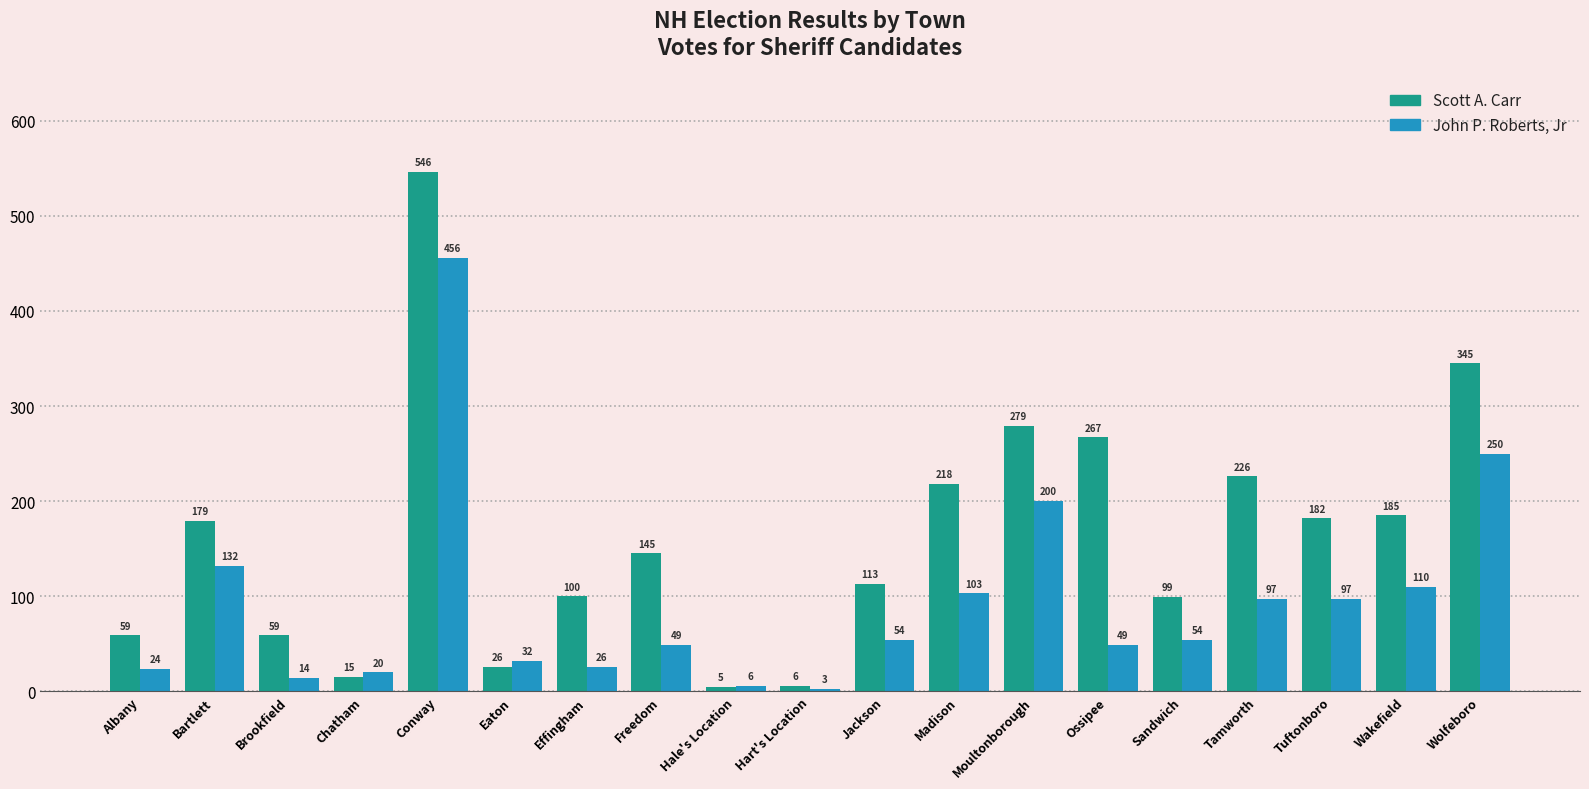

Where does the Scott A. Carr series first go above 145?

Bartlett